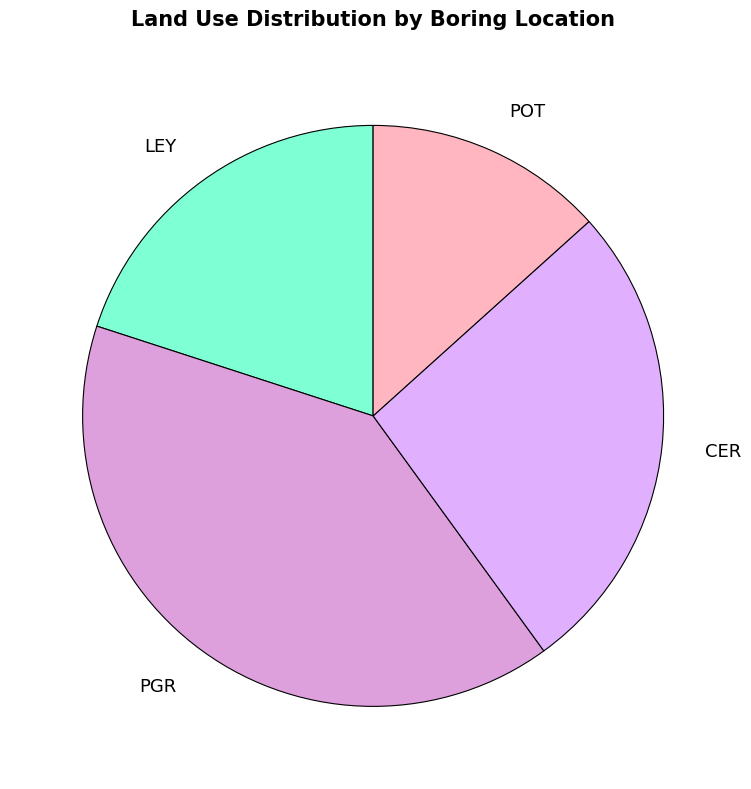

Combined, do PGR and POT account for over 50%?

Yes